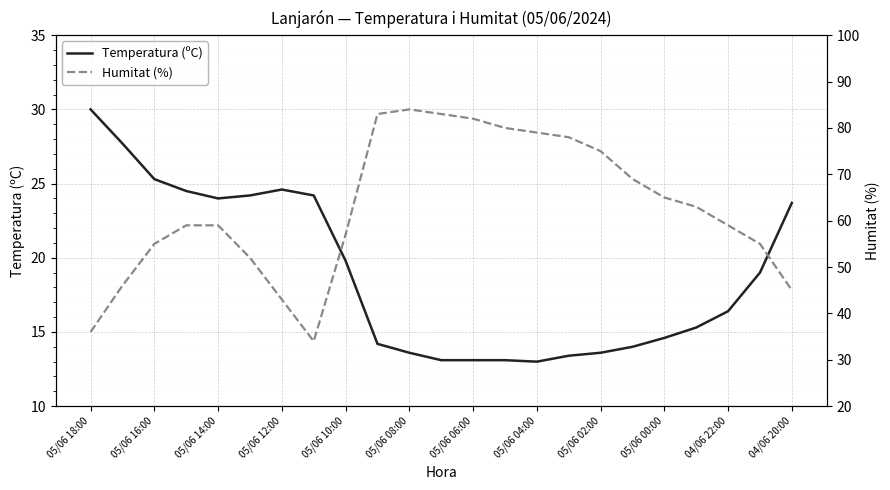

The value of Temperatura (ºC) at 05/06 12:00 is 24.6. True or false?

True